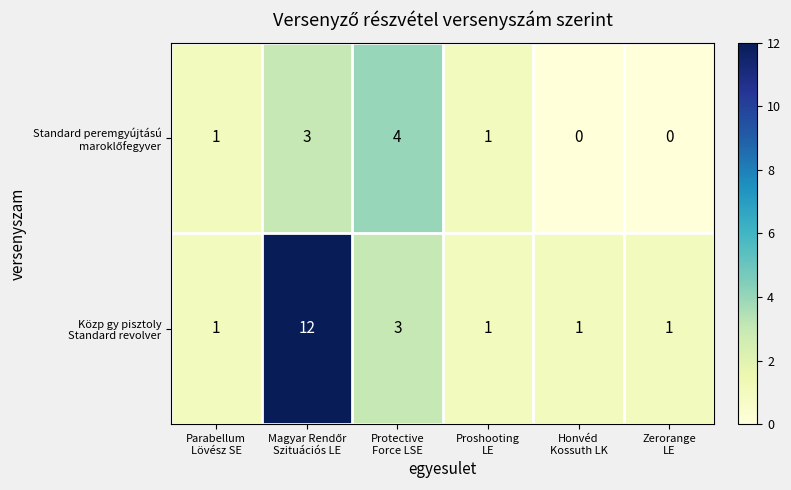

What is the greatest value displayed?

12